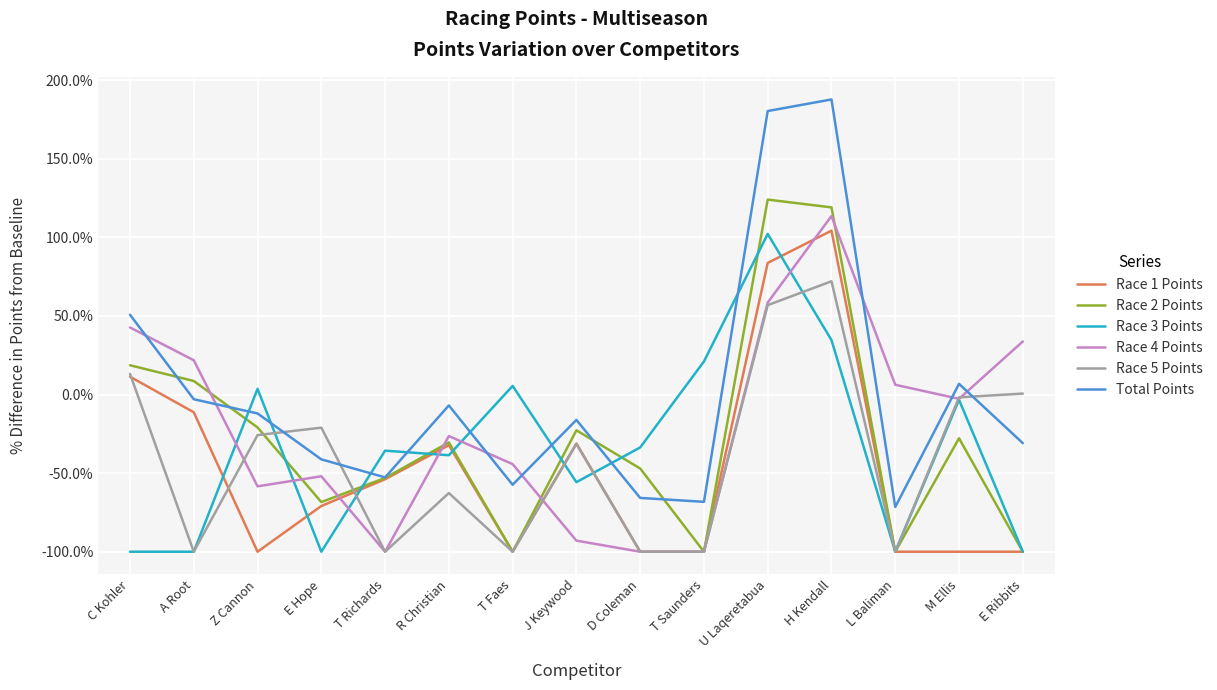

Which series ends up on top after the final intersection of Race 3 Points and Total Points?

Total Points